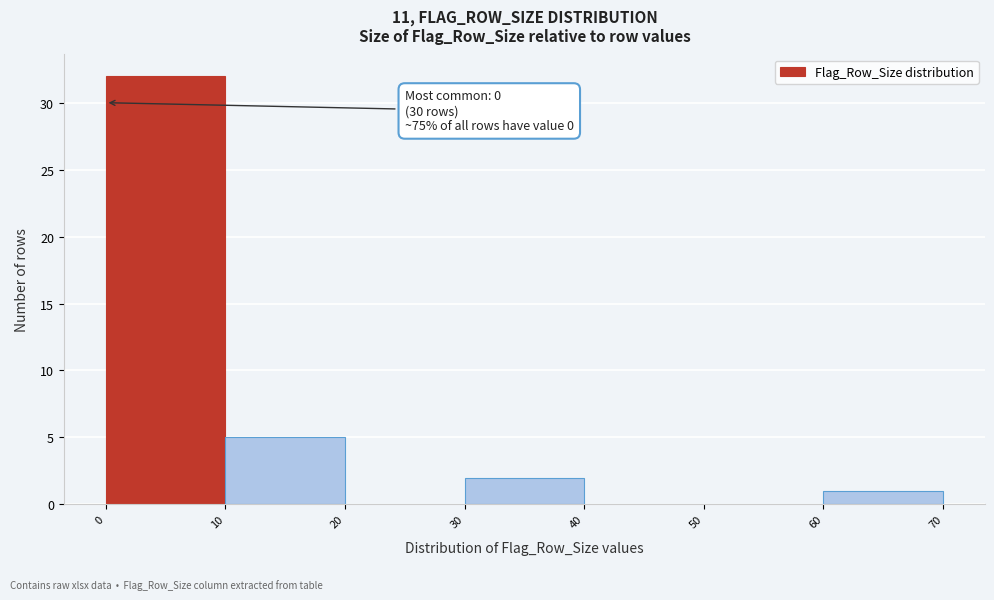

Over which range of the x-axis is the bar tallest?

0 to 10